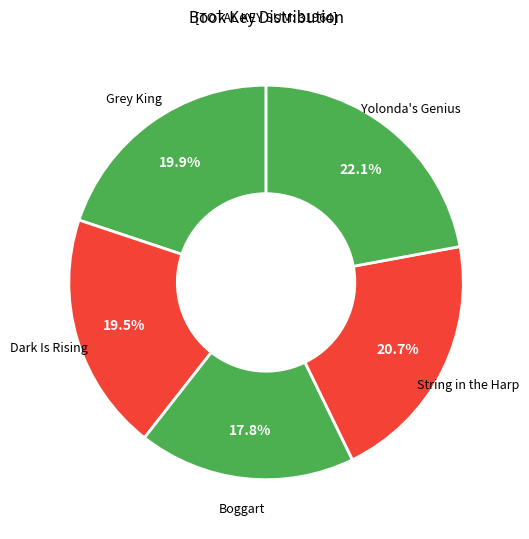

Which has a higher value, Yolonda's Genius or String in the Harp?

Yolonda's Genius